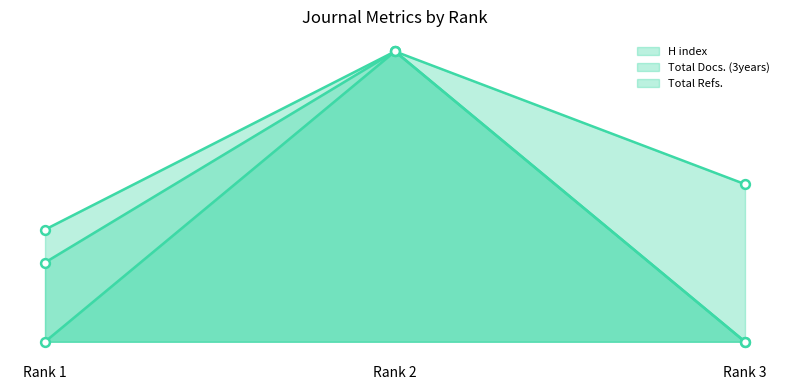

At how many categories does at least one series exceed 33?

3